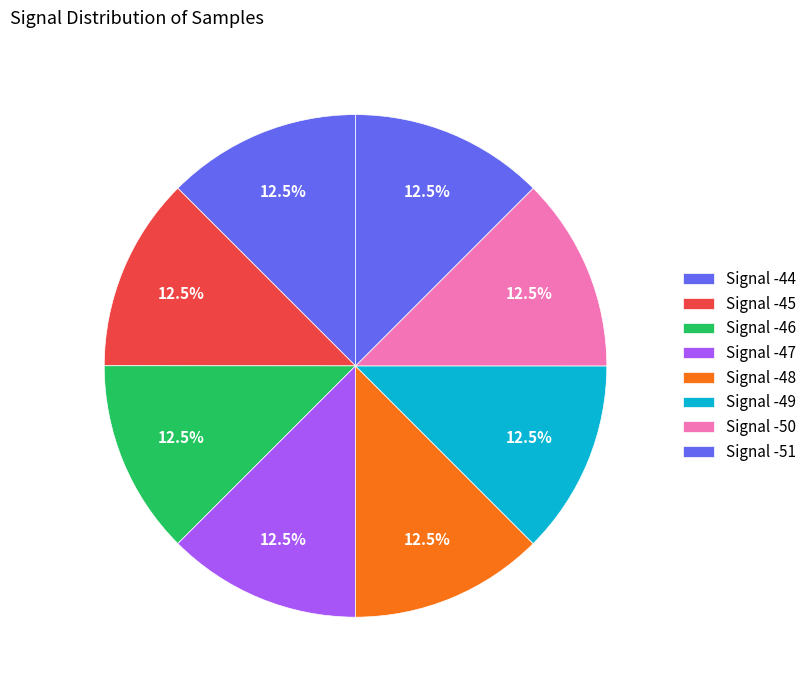

How many slices are in this pie chart?

8